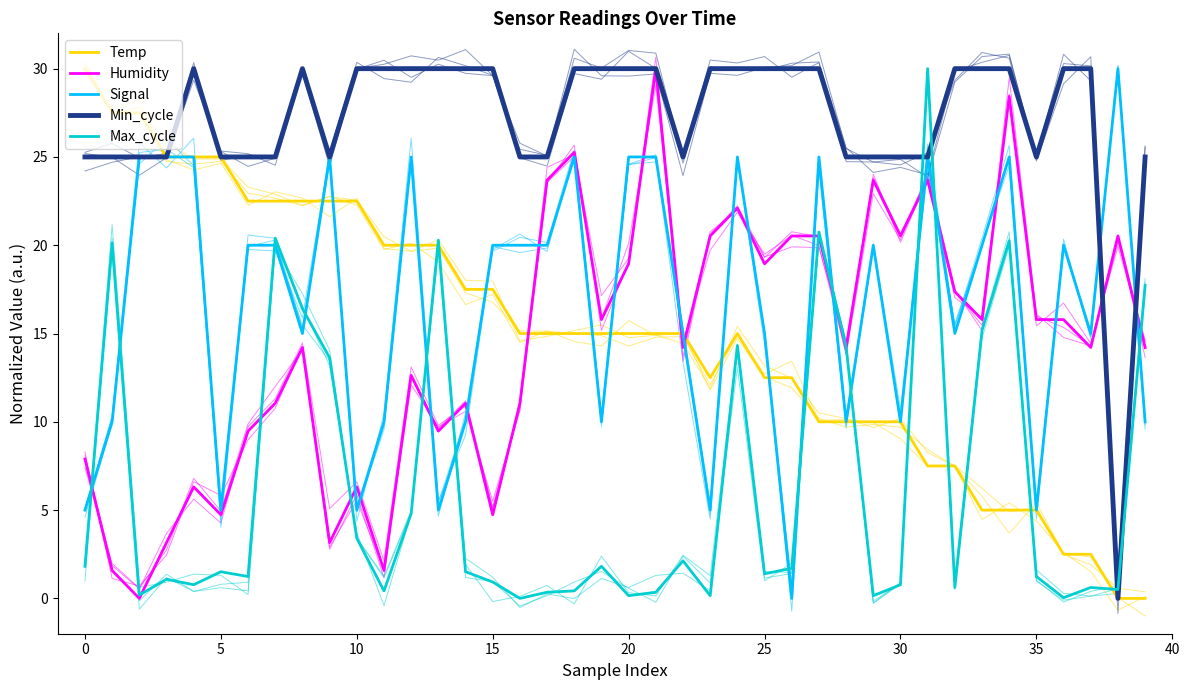

Which series has the widest spread of values?

Temp